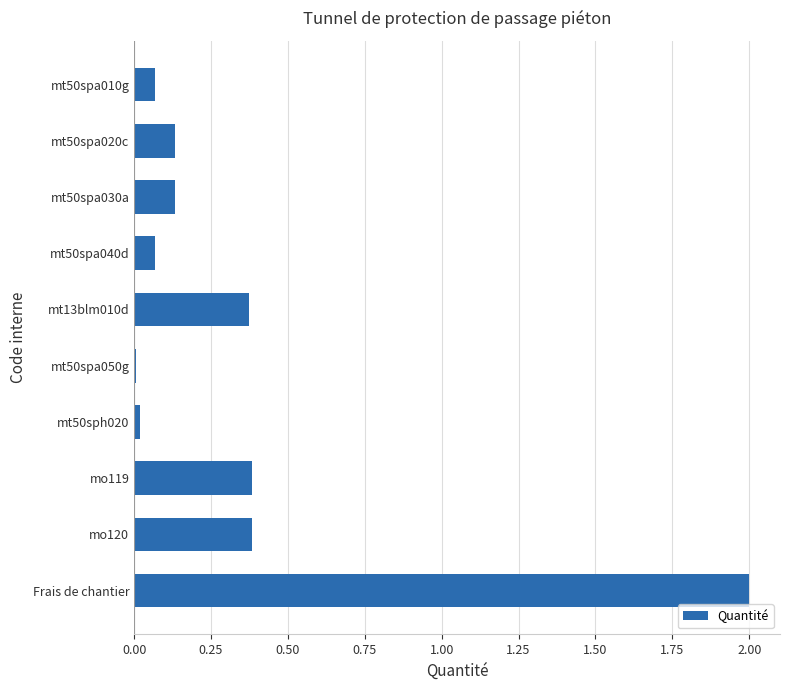

True or false: the data shows 2.0 at Frais de chantier.

True